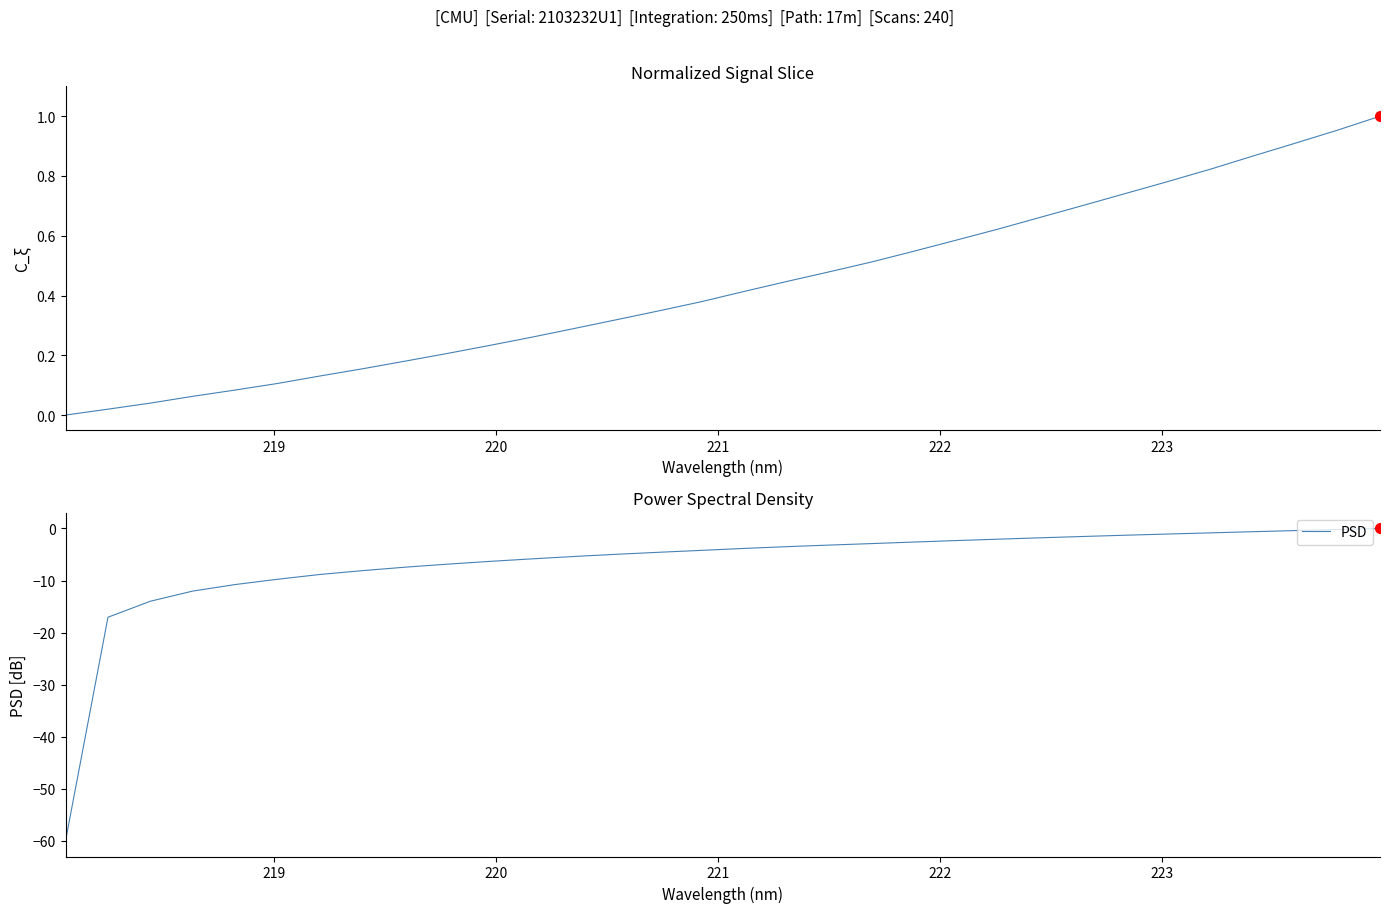

What is the lowest value of the PSD series?

-60.0